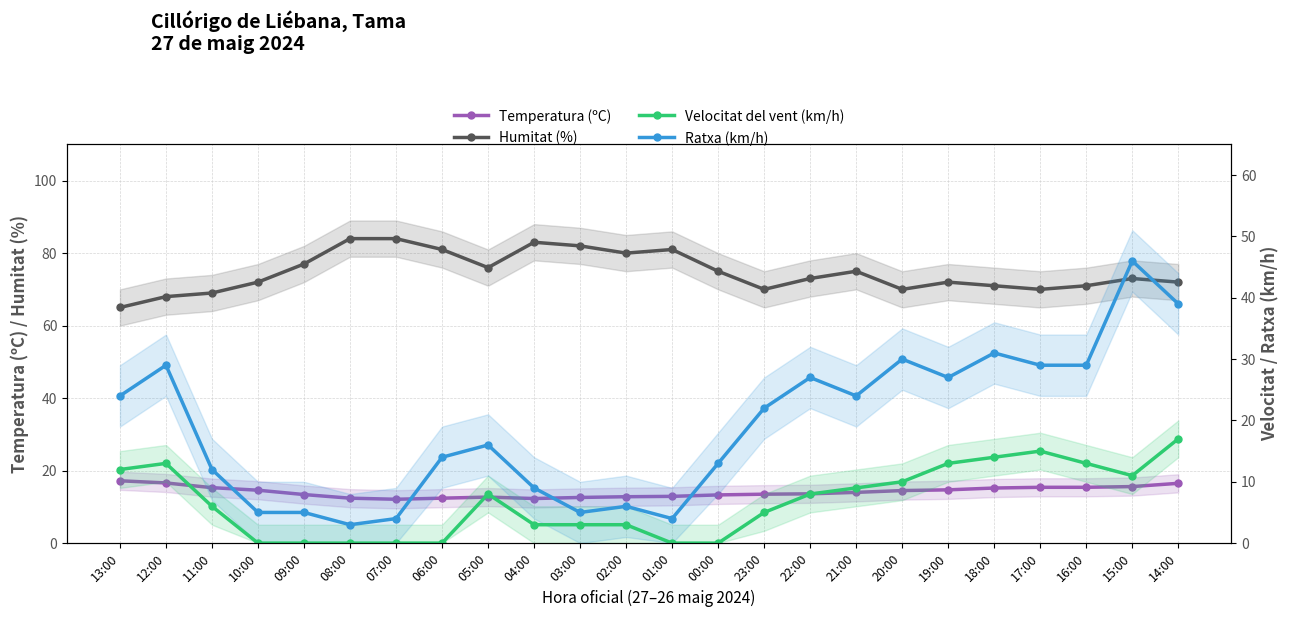

At which label does Ratxa (km/h) first exceed 22?

13:00